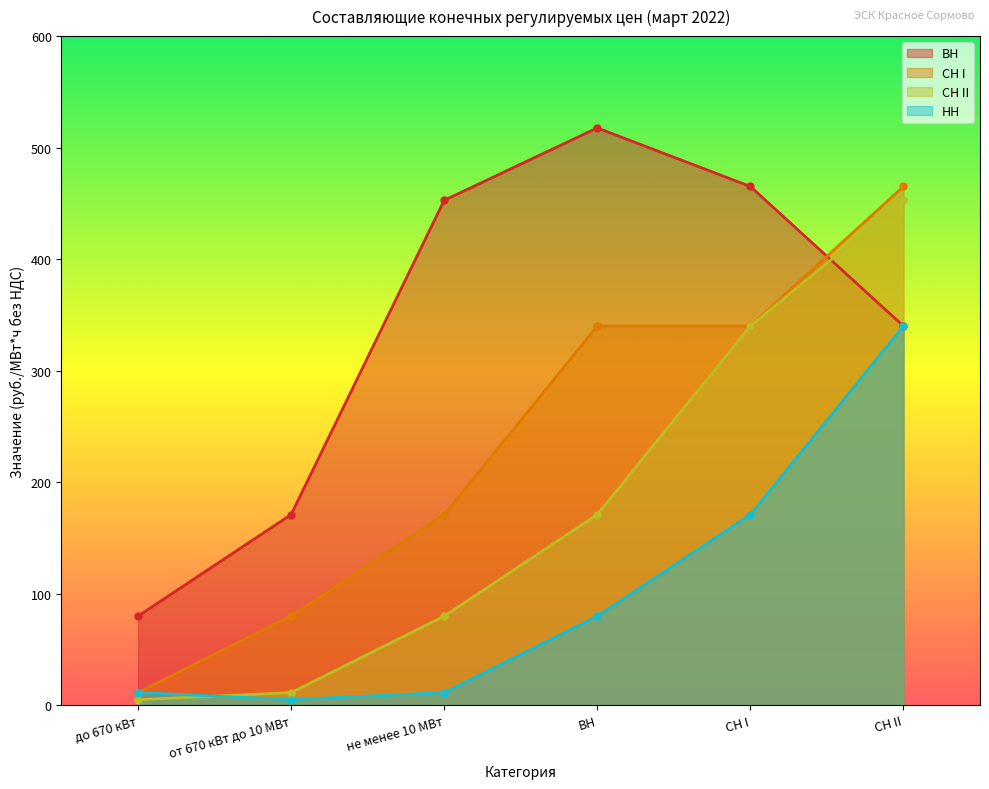

Reading left to right, transcribe all the data shown in this chart.

ВН: до 670 кВт=79.8	от 670 кВт до 10 МВт=170.8	не менее 10 МВт=452.7	ВН=517.6	СН I=465.1	СН II=339.9
СН I: до 670 кВт=11.1	от 670 кВт до 10 МВт=79.8	не менее 10 МВт=170.8	ВН=339.9	СН I=339.9	СН II=465.1
СН II: до 670 кВт=4.9	от 670 кВт до 10 МВт=11.1	не менее 10 МВт=79.8	ВН=170.8	СН I=339.9	СН II=452.7
НН: до 670 кВт=11.1	от 670 кВт до 10 МВт=4.9	не менее 10 МВт=11.1	ВН=79.8	СН I=170.8	СН II=339.9